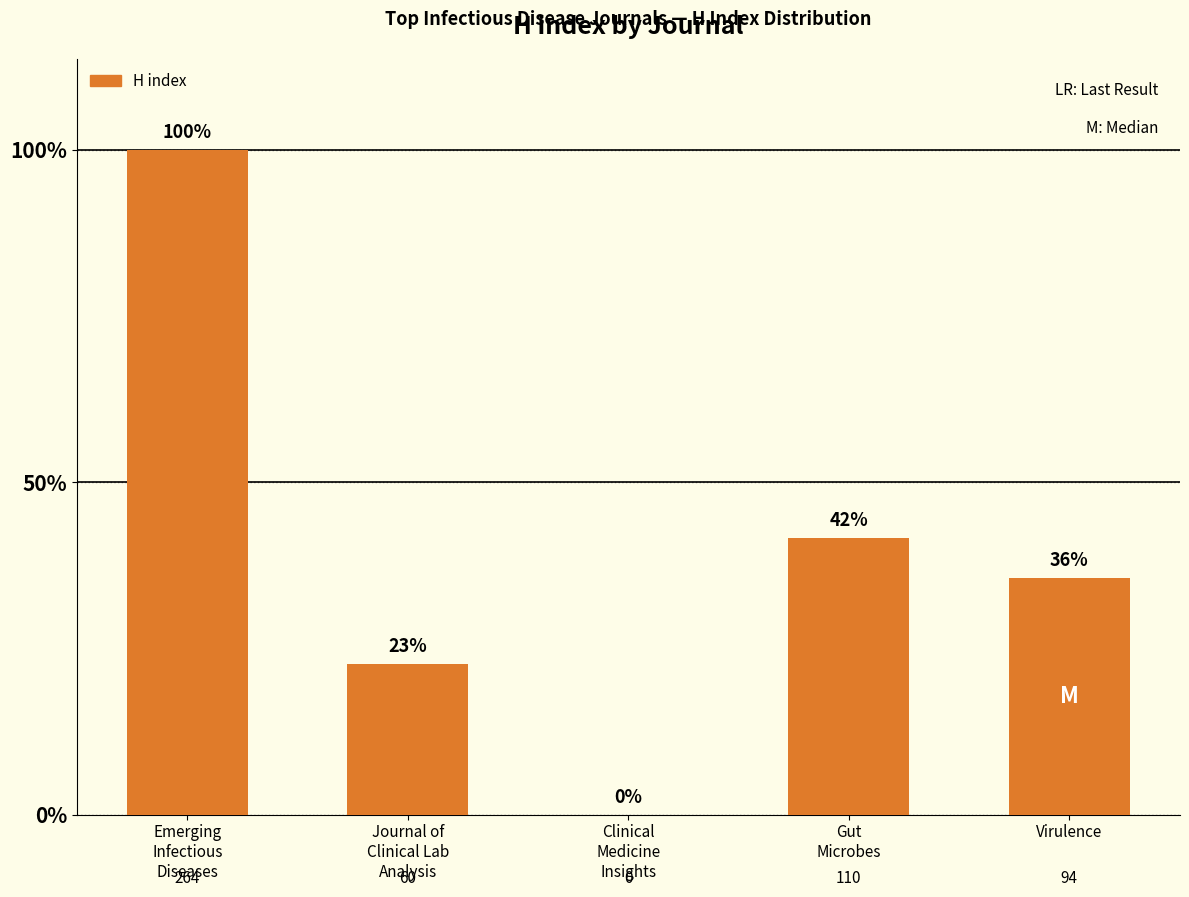

Are the bars horizontal?

No